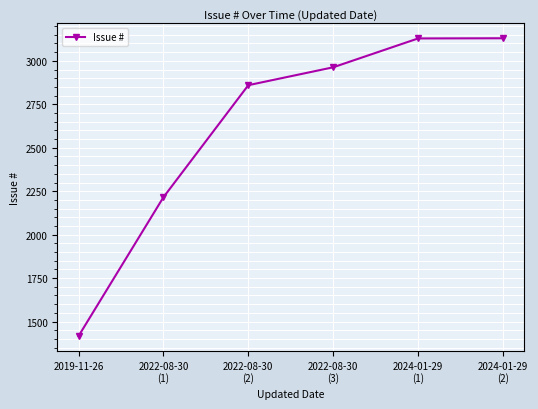

At which label is the value closest to 2273?

2022-08-30
(1)